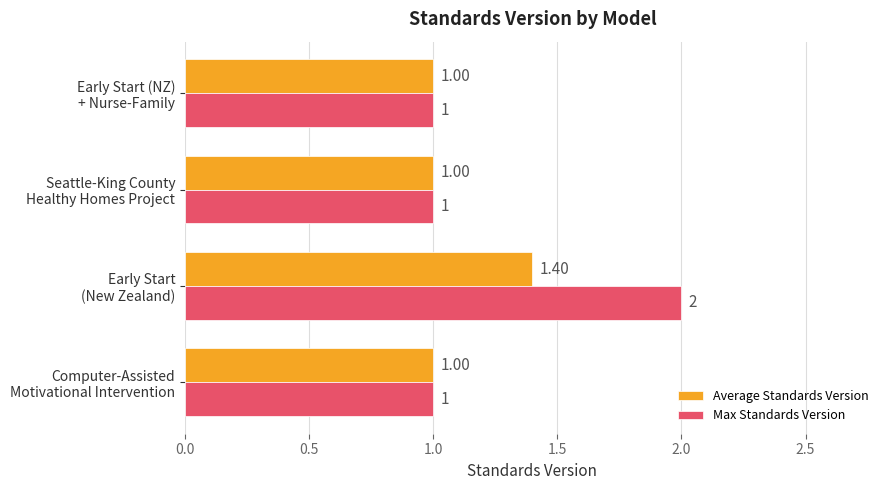

Which series has the widest spread of values?

Max Standards Version